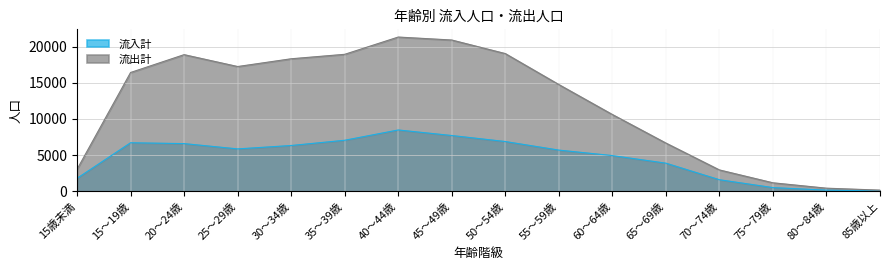

Rank the series by their average value, from lowest to highest.

流入計, 流出計